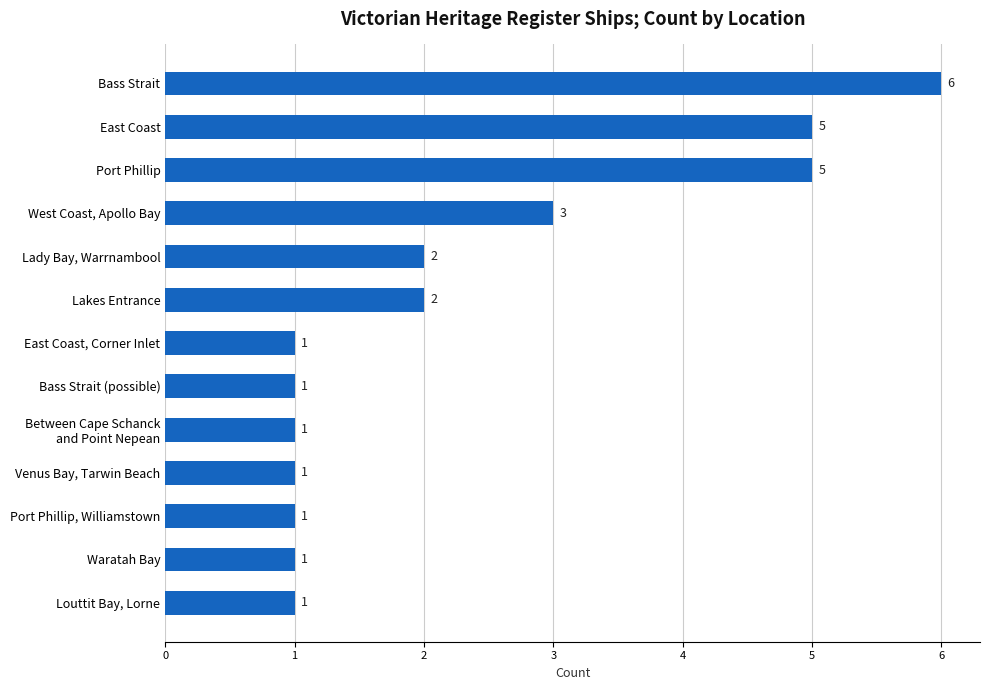

What is the difference between the maximum and minimum values?

5